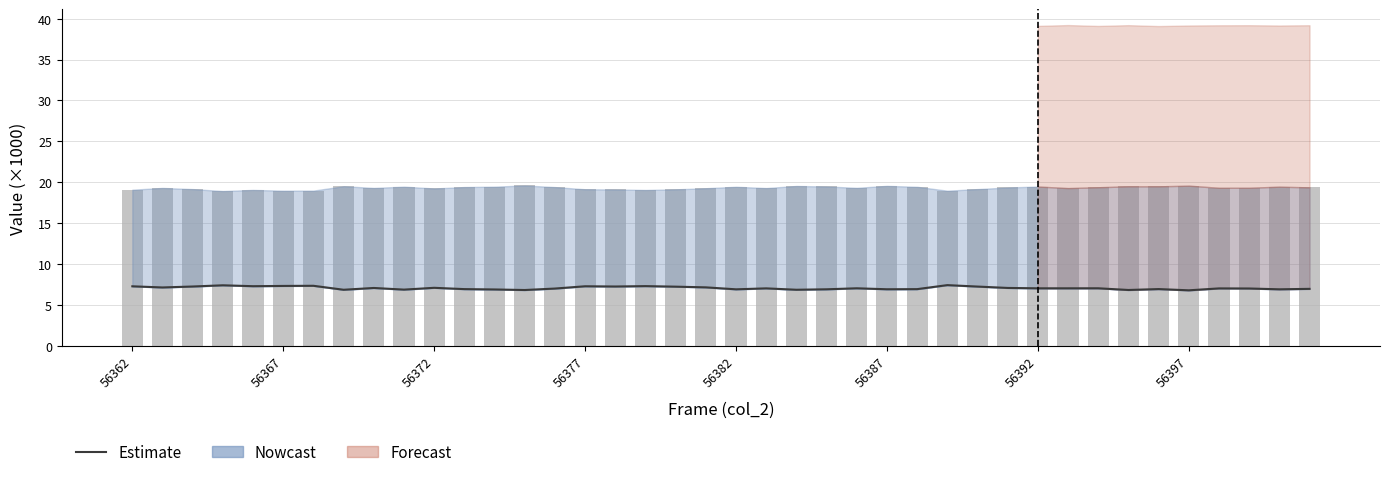

At how many categories does at least one series exceed 9?

40